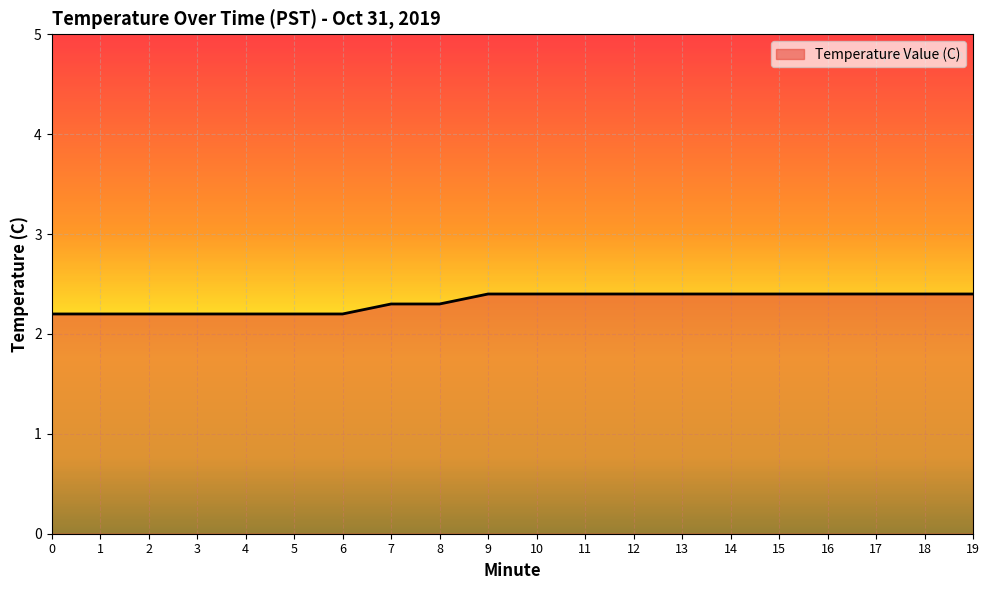

The value at 17 is 2.4. True or false?

True